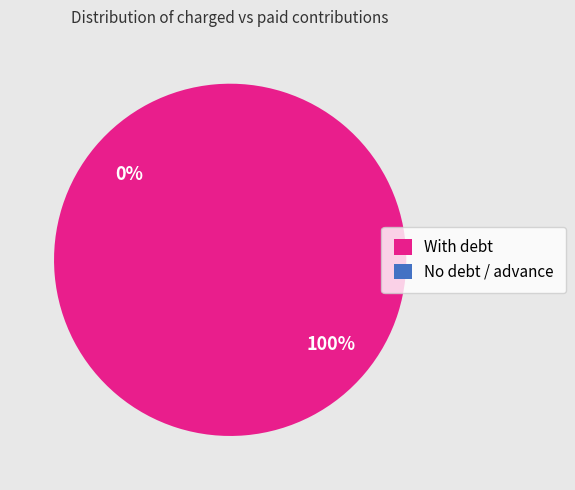

Does 12 represent more than half of the total?

No